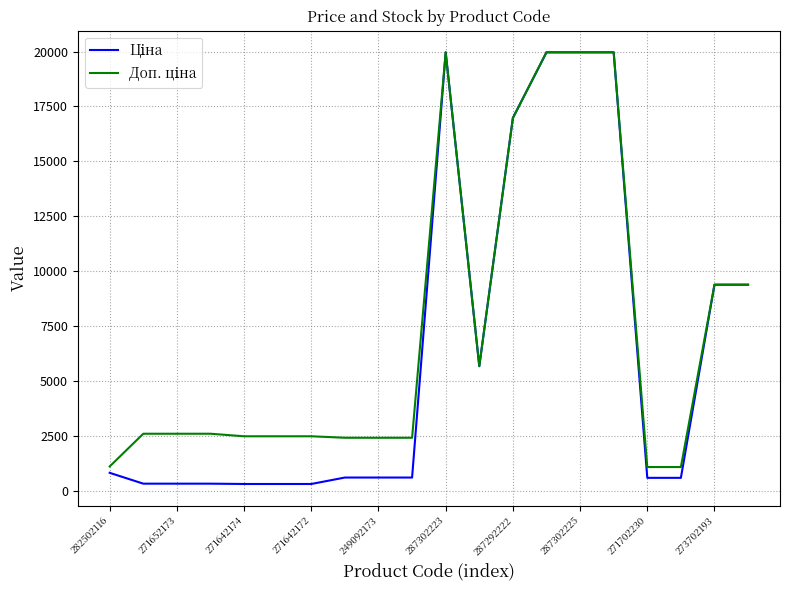

Which series has the largest total across all categories?

Доп. ціна